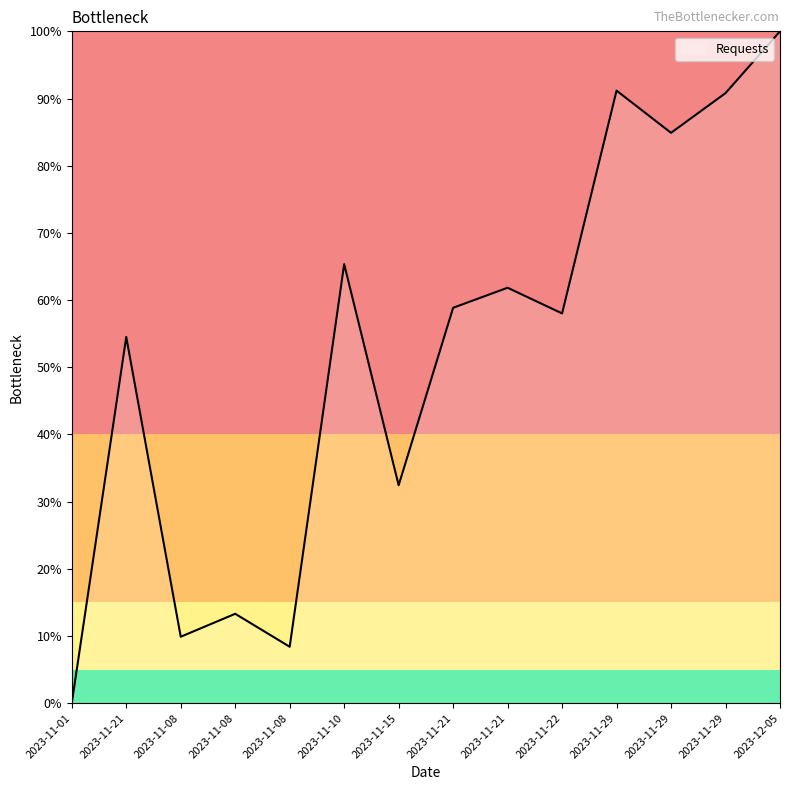

Reading left to right, transcribe all the data shown in this chart.

2023-11-01=0.0	2023-11-21=54.5	2023-11-08=9.9	2023-11-08=13.3	2023-11-08=8.4	2023-11-10=65.3	2023-11-15=32.4	2023-11-21=58.9	2023-11-21=61.8	2023-11-22=58.0	2023-11-29=91.2	2023-11-29=84.9	2023-11-29=90.8	2023-12-05=100.0